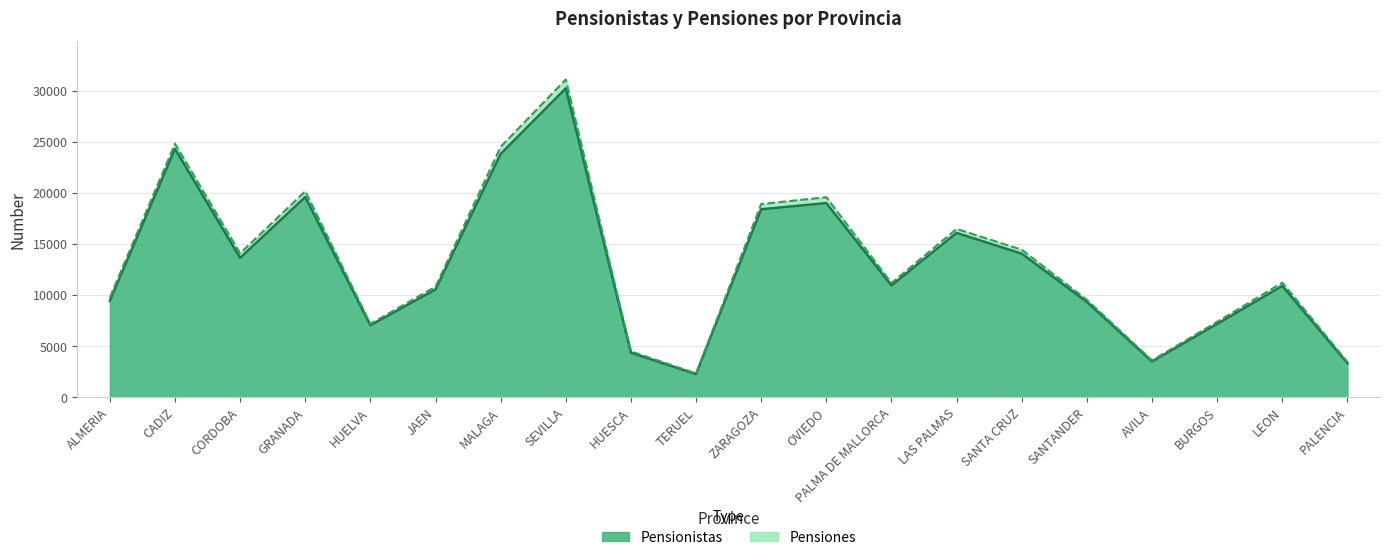

List the series in order of their overall mean, highest first.

Pensiones, Pensionistas